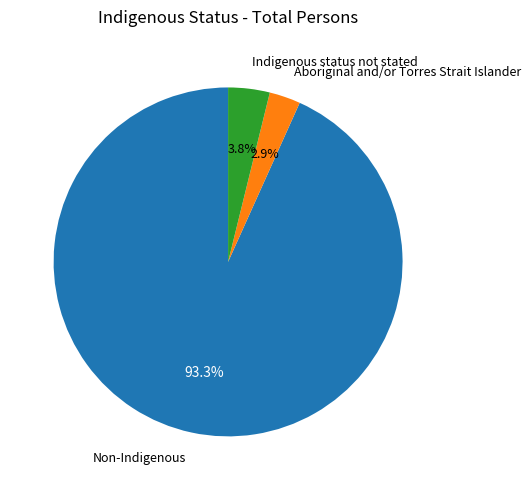

How many segments does this pie chart have?

3